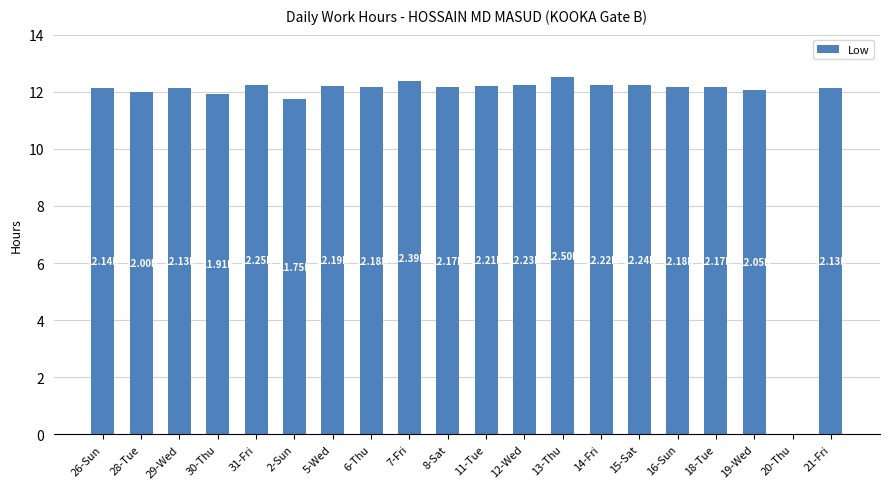

What is the sum of the values at 2-Sun and 14-Fri?

24.0